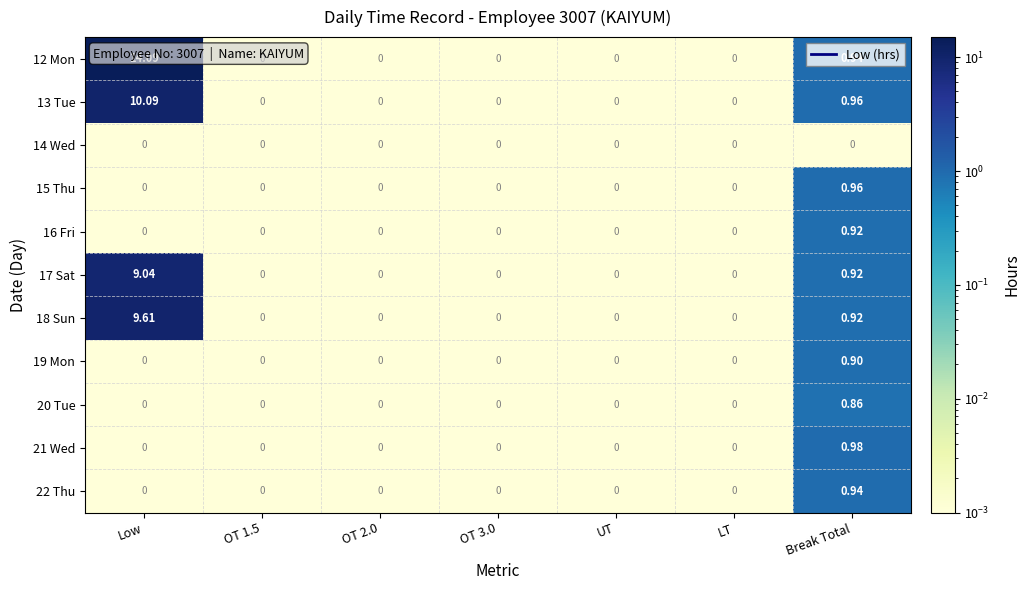

Which category has the highest value across all series?

Low